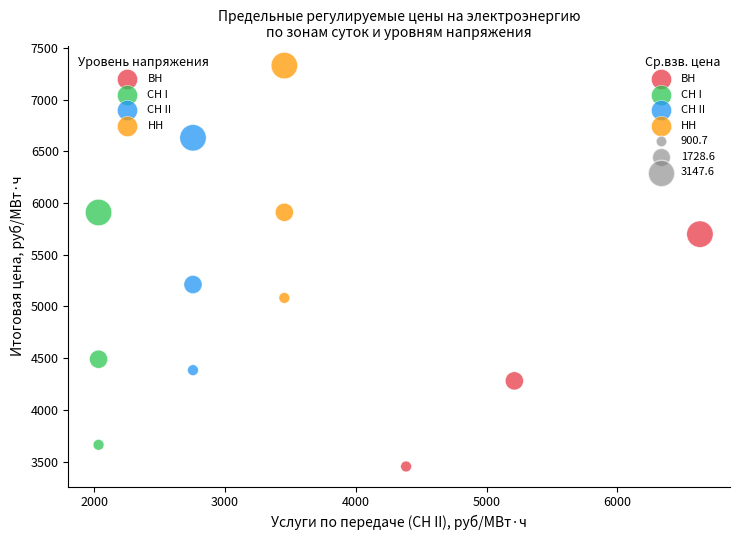

Which series reaches the maximum Y coordinate?

НН